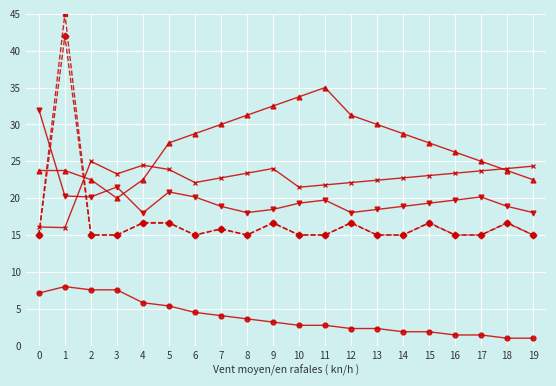

What is the total value across all series at 1?

155.0